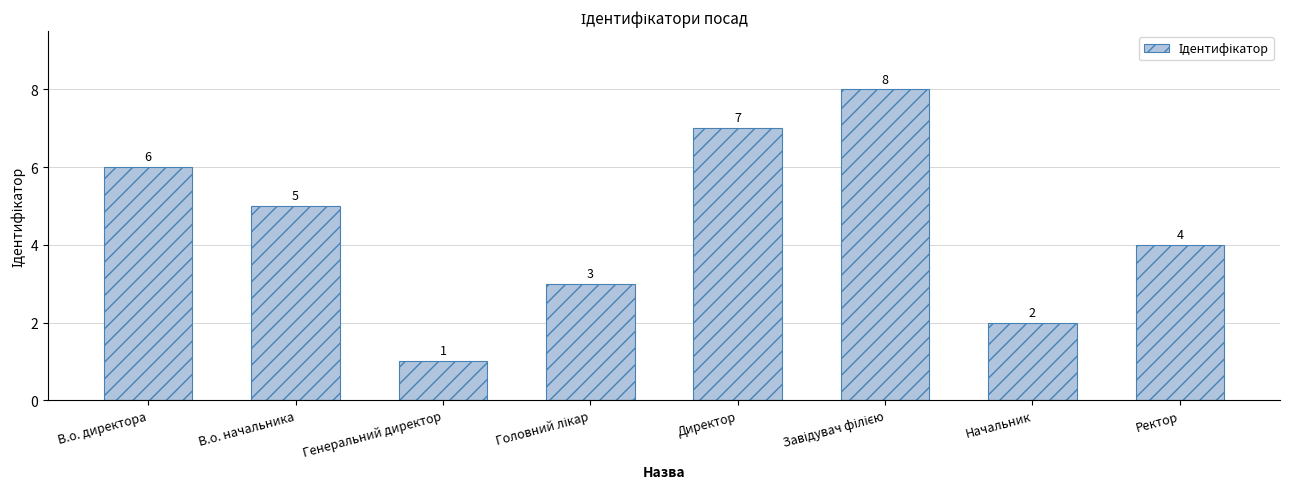

The chart shows a value of 7 at Директор. True or false?

True